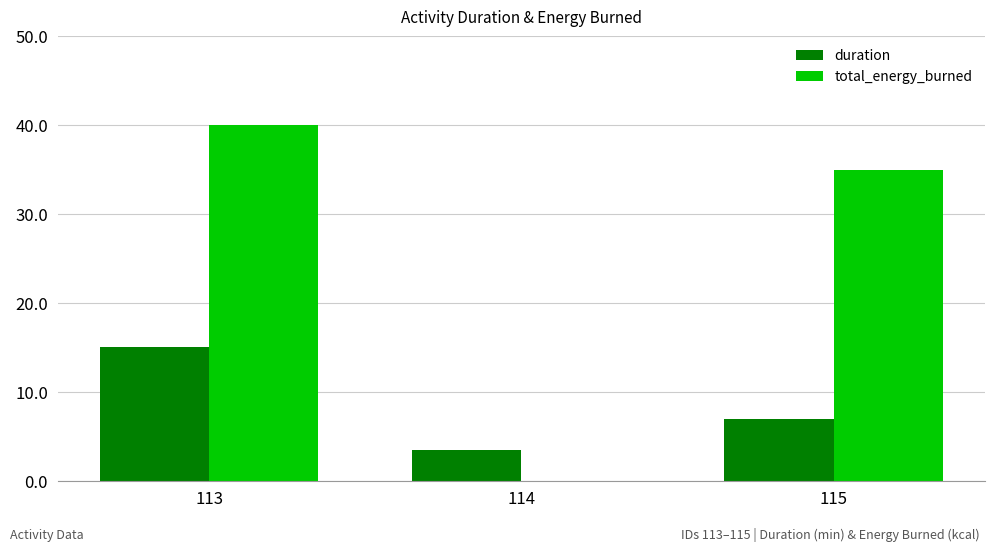

How many groups of bars are there?

3